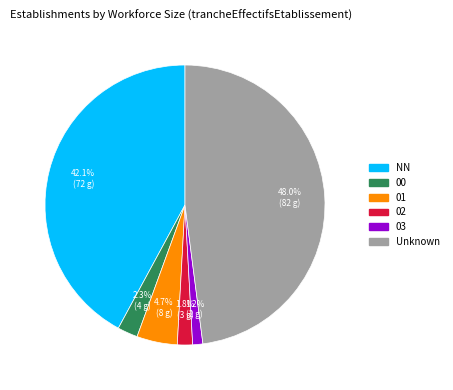

How many slices are in this pie chart?

6